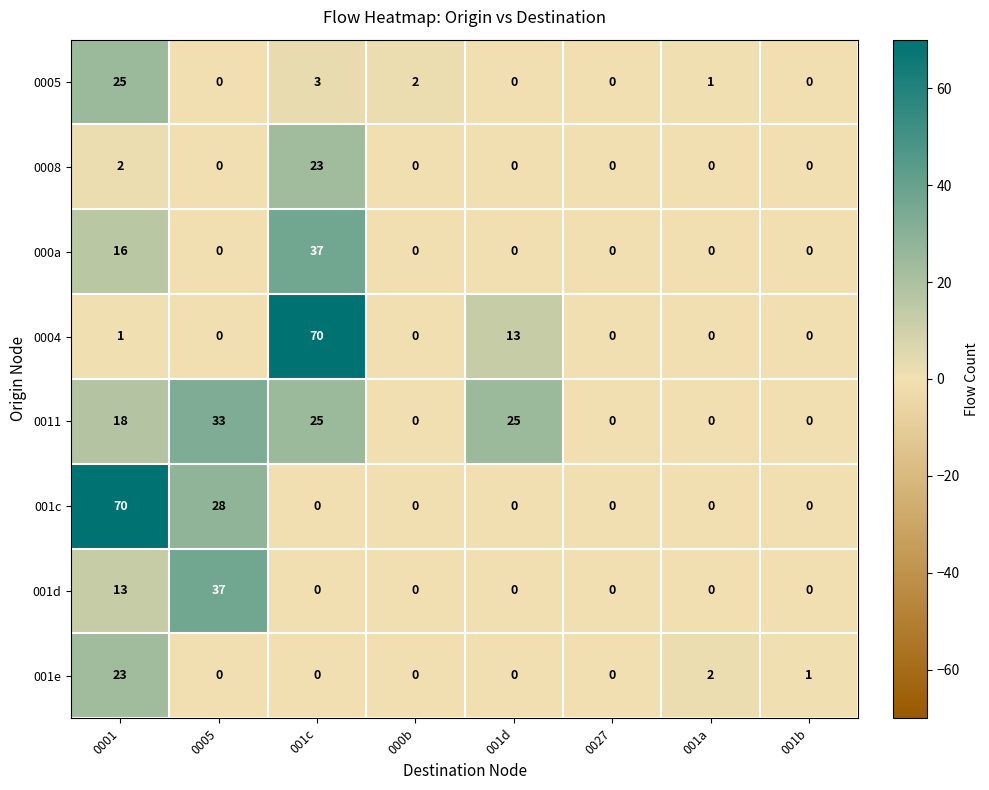

The value of 001e at 001b is 1. True or false?

True